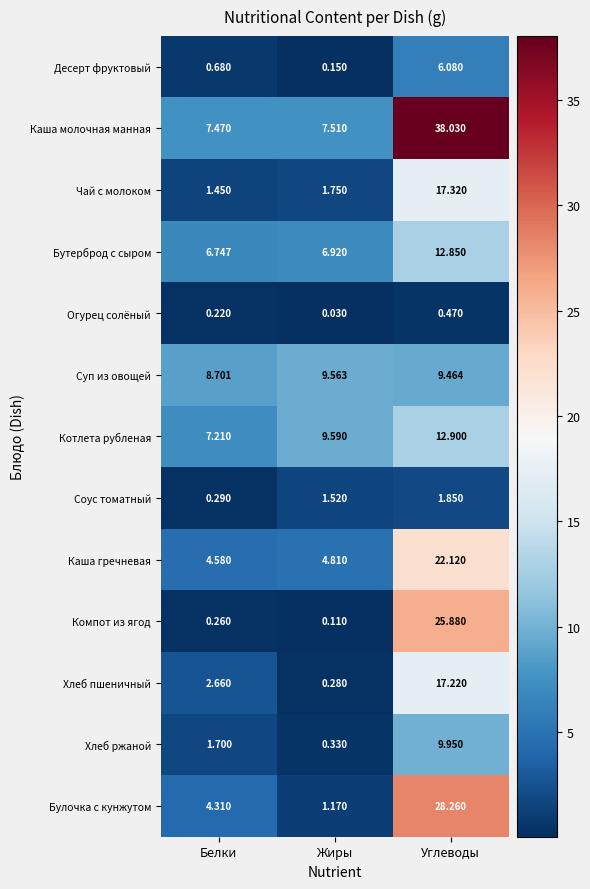

Is the value of Десерт фруктовый at Углеводы greater than the value of Суп из овощей at Углеводы?

No